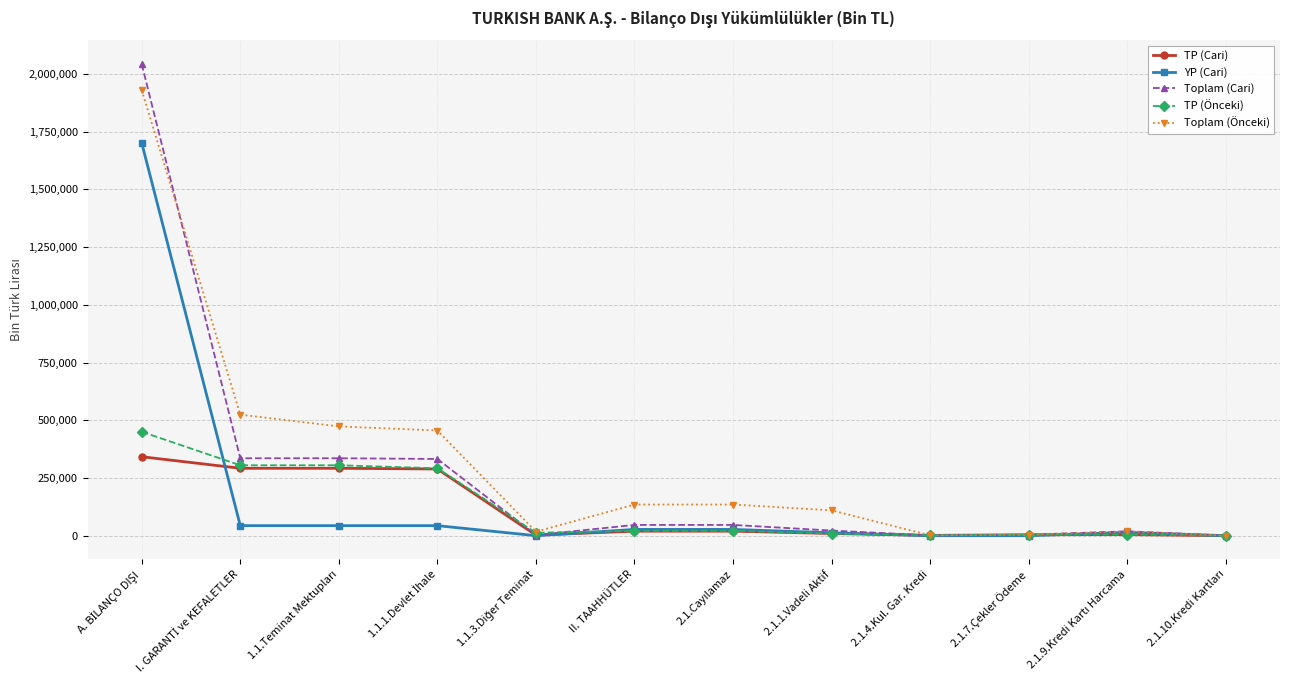

Which series has the largest range (max minus min)?

Toplam (Cari)